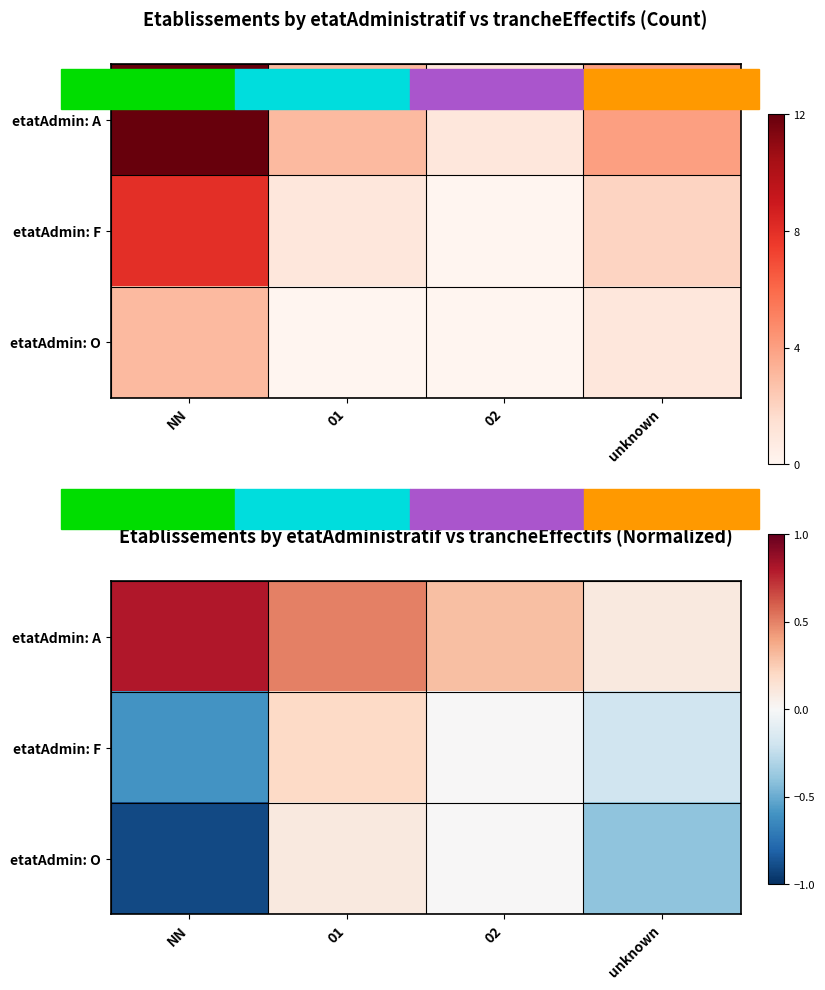

What is the maximum value for etatAdmin: A?

0.8